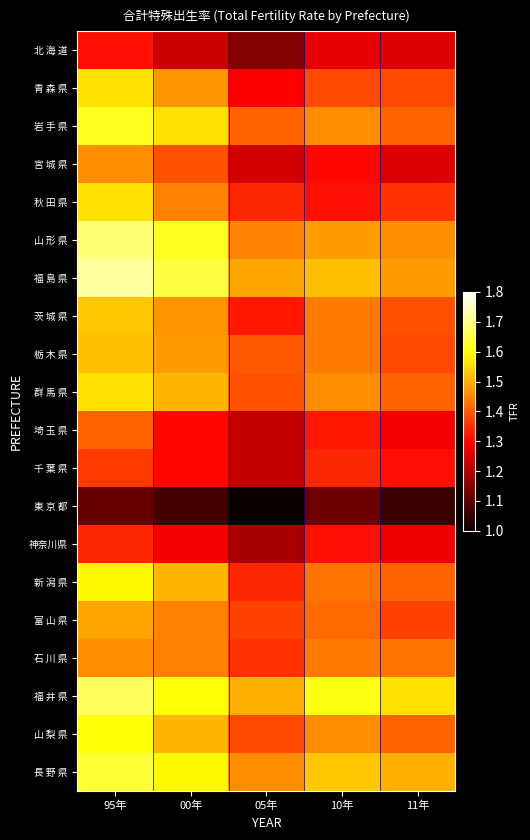

Reading left to right, transcribe all the data shown in this chart.

北 海 道: 95年=1.3	00年=1.2	05年=1.1	10年=1.3	11年=1.2
青 森 県: 95年=1.6	00年=1.5	05年=1.3	10年=1.4	11年=1.4
岩 手 県: 95年=1.6	00年=1.6	05年=1.4	10年=1.5	11年=1.4
宮 城 県: 95年=1.5	00年=1.4	05年=1.2	10年=1.3	11年=1.2
秋 田 県: 95年=1.6	00年=1.4	05年=1.3	10年=1.3	11年=1.4
山 形 県: 95年=1.7	00年=1.6	05年=1.4	10年=1.5	11年=1.5
福 島 県: 95年=1.7	00年=1.6	05年=1.5	10年=1.5	11年=1.5
茨 城 県: 95年=1.5	00年=1.5	05年=1.3	10年=1.4	11年=1.4
栃 木 県: 95年=1.5	00年=1.5	05年=1.4	10年=1.4	11年=1.4
群 馬 県: 95年=1.6	00年=1.5	05年=1.4	10年=1.5	11年=1.4
埼 玉 県: 95年=1.4	00年=1.3	05年=1.2	10年=1.3	11年=1.3
千 葉 県: 95年=1.4	00年=1.3	05年=1.2	10年=1.3	11年=1.3
東 京 都: 95年=1.1	00年=1.1	05年=1.0	10年=1.1	11年=1.1
神奈川県: 95年=1.3	00年=1.3	05年=1.2	10年=1.3	11年=1.3
新 潟 県: 95年=1.6	00年=1.5	05年=1.3	10年=1.4	11年=1.4
富 山 県: 95年=1.5	00年=1.4	05年=1.4	10年=1.4	11年=1.4
石 川 県: 95年=1.5	00年=1.4	05年=1.4	10年=1.4	11年=1.4
福 井 県: 95年=1.7	00年=1.6	05年=1.5	10年=1.6	11年=1.6
山 梨 県: 95年=1.6	00年=1.5	05年=1.4	10年=1.5	11年=1.4
長 野 県: 95年=1.6	00年=1.6	05年=1.5	10年=1.5	11年=1.5